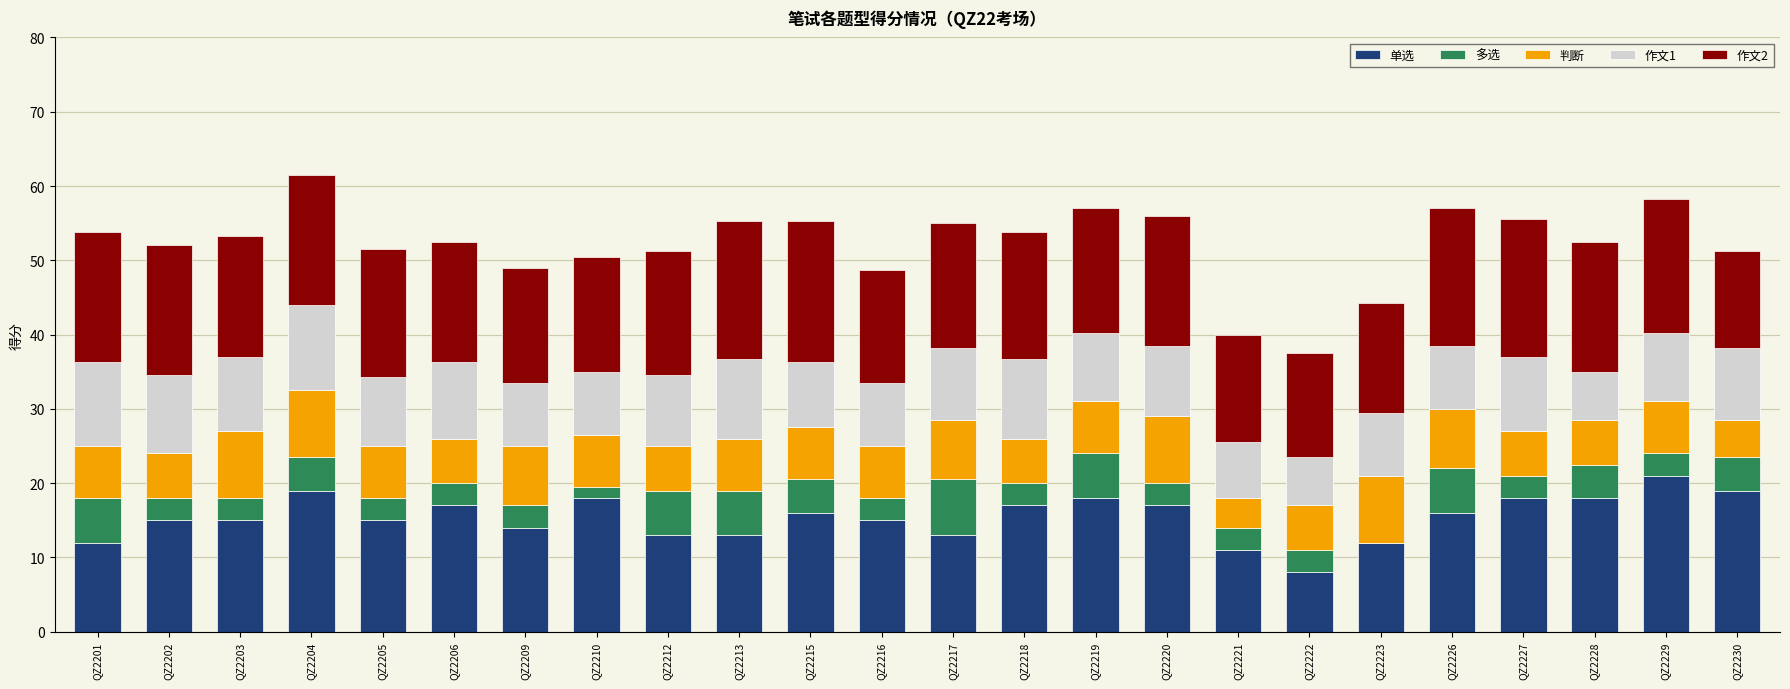

The 单选 series shows 4.4 at QZ2205. True or false?

False